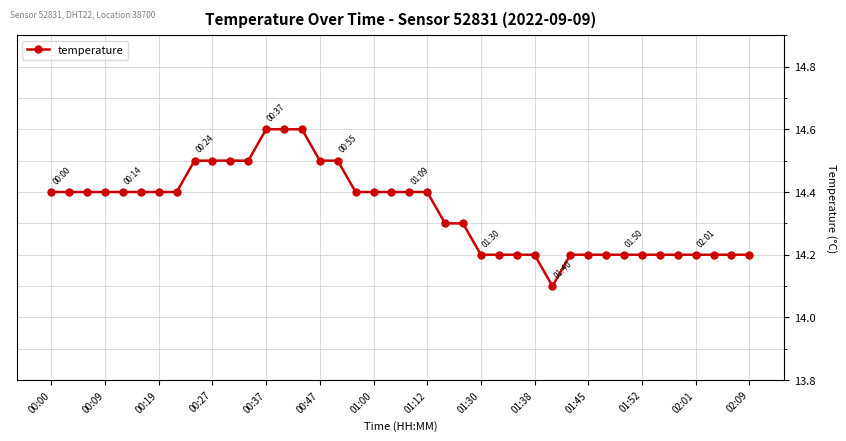

What is the minimum value shown in the chart?

14.1